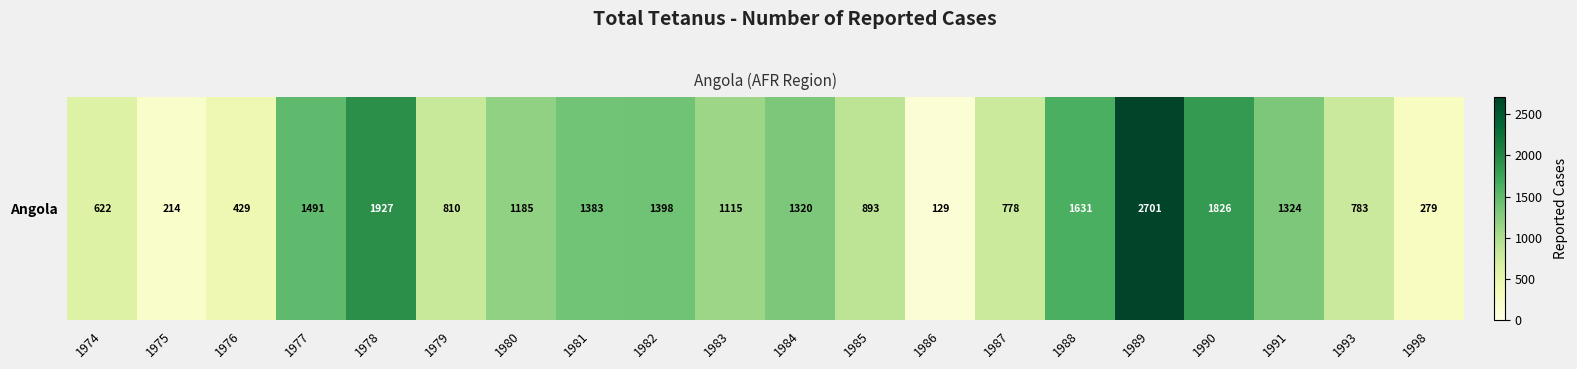

Which has a higher value, 1988 or 1989?

1989